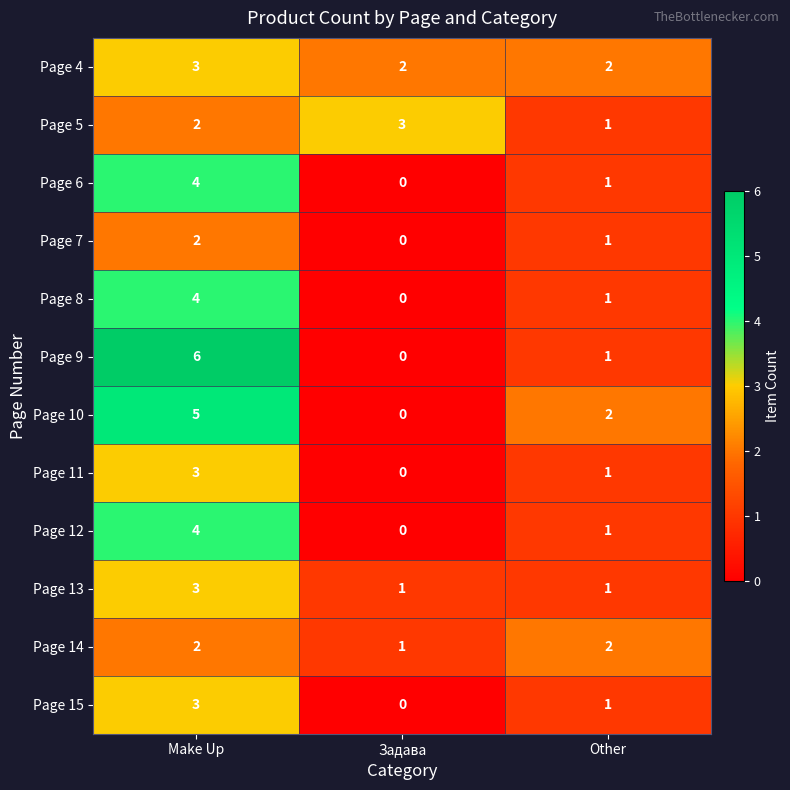

What is the total value across all series at Make Up?

41